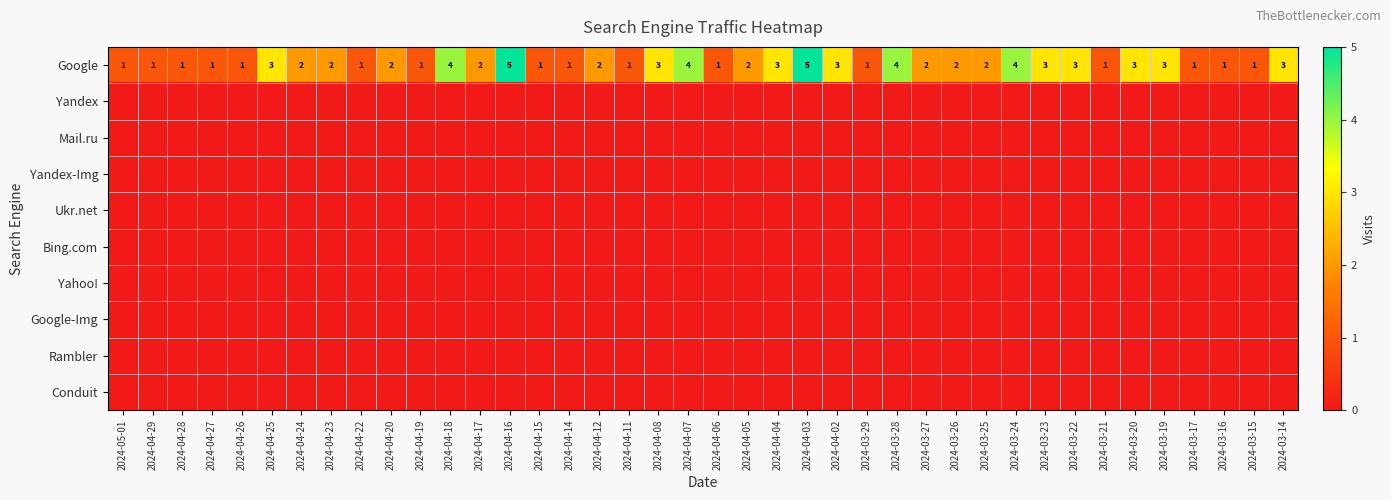

Rank the series by their maximum value, from highest to lowest.

Google, Yandex, Mail.ru, Yandex-Img, Ukr.net, Bing.com, Yahoo!, Google-Img, Rambler, Conduit